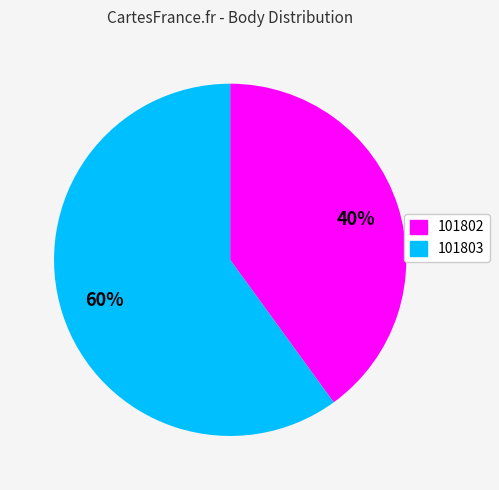

Which slice is the smallest?

101802